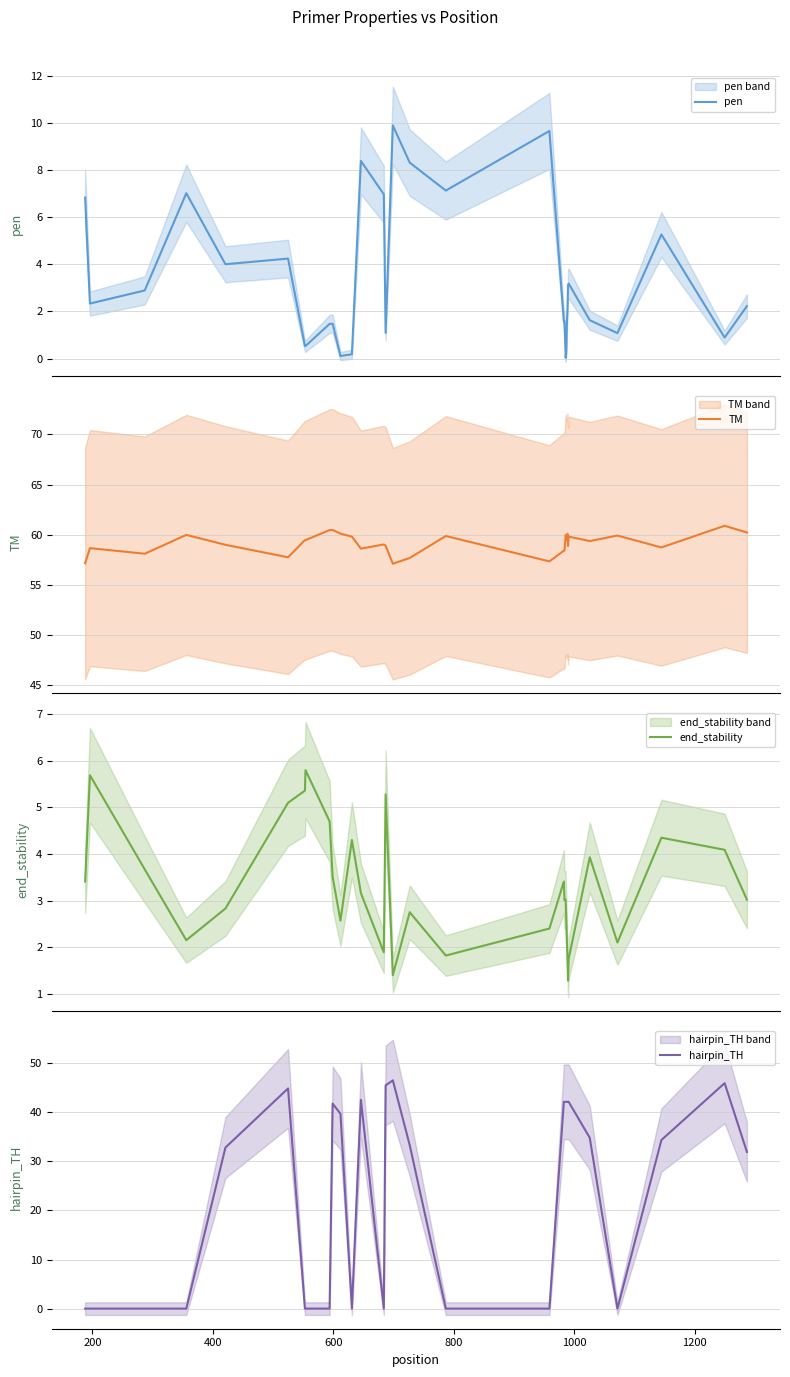

What is the average value of the end_stability series?

3.2